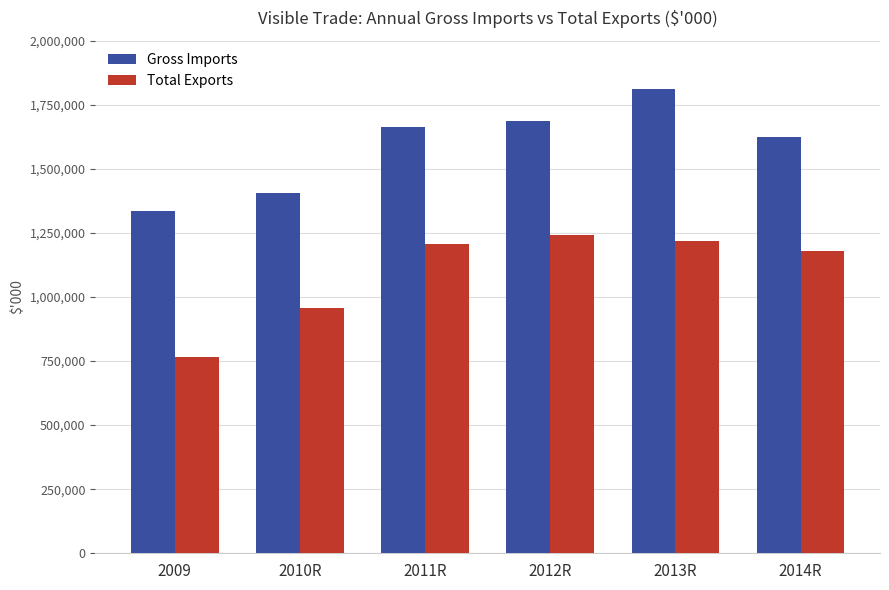

Which series changed the most between 2010R and 2012R?

Total Exports